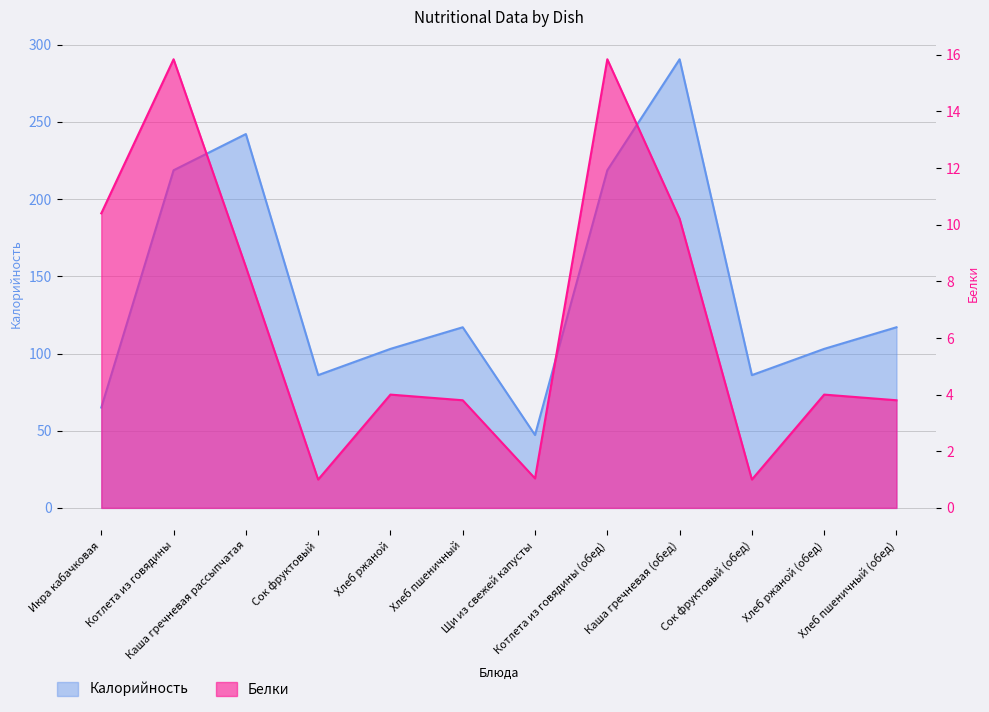

In Калорийность, how many points are higher than both neighbors (excluding endpoints)?

3